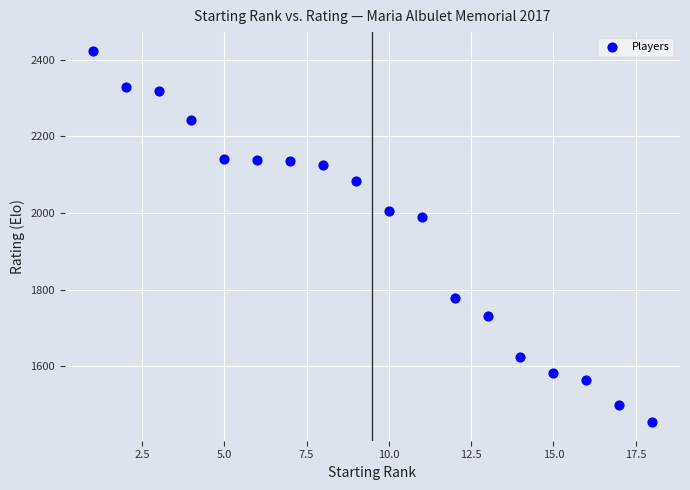

What Y value in the scatter plot is closest to 1938?

1989